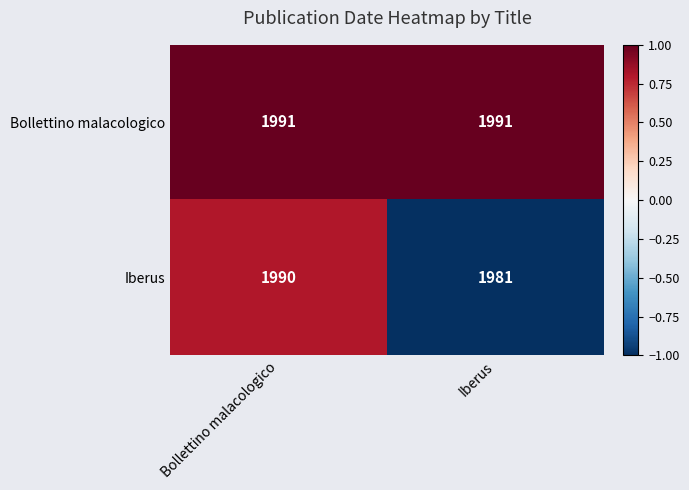

Which series changed the most between Bollettino malacologico and Iberus?

Iberus